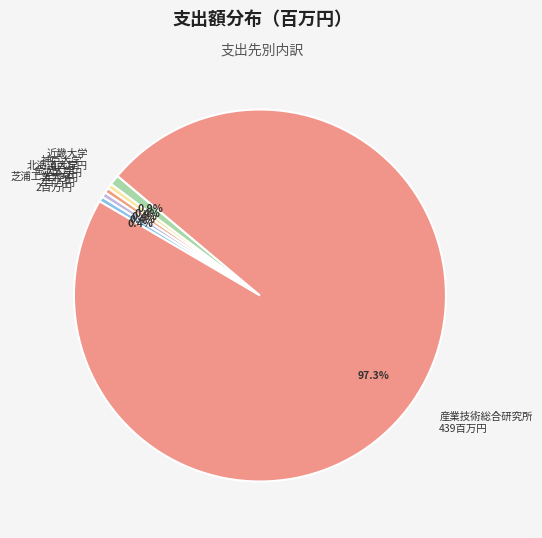

What is the largest slice in the pie chart?

産業技術総合研究所 439百万円